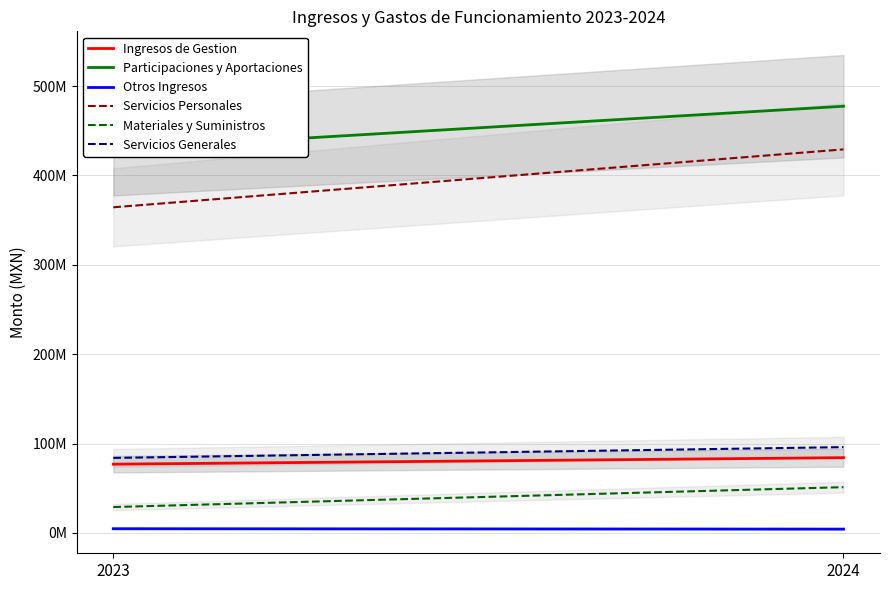

Is it true that Participaciones y Aportaciones equals 429194744.8 at 2023?

True